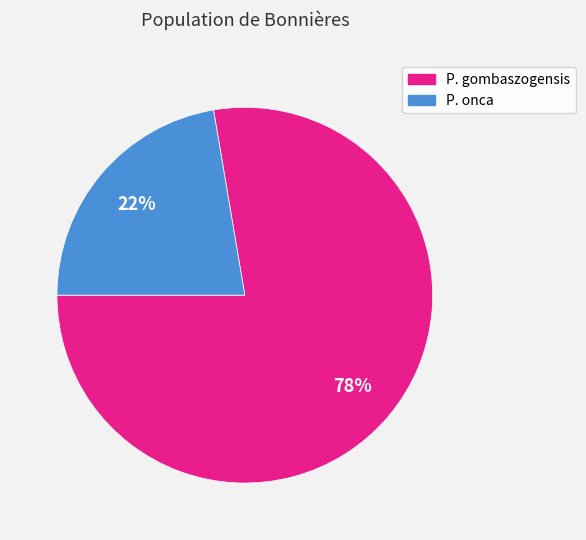

Combined, do P. gombaszogensis and P. onca account for over 50%?

Yes